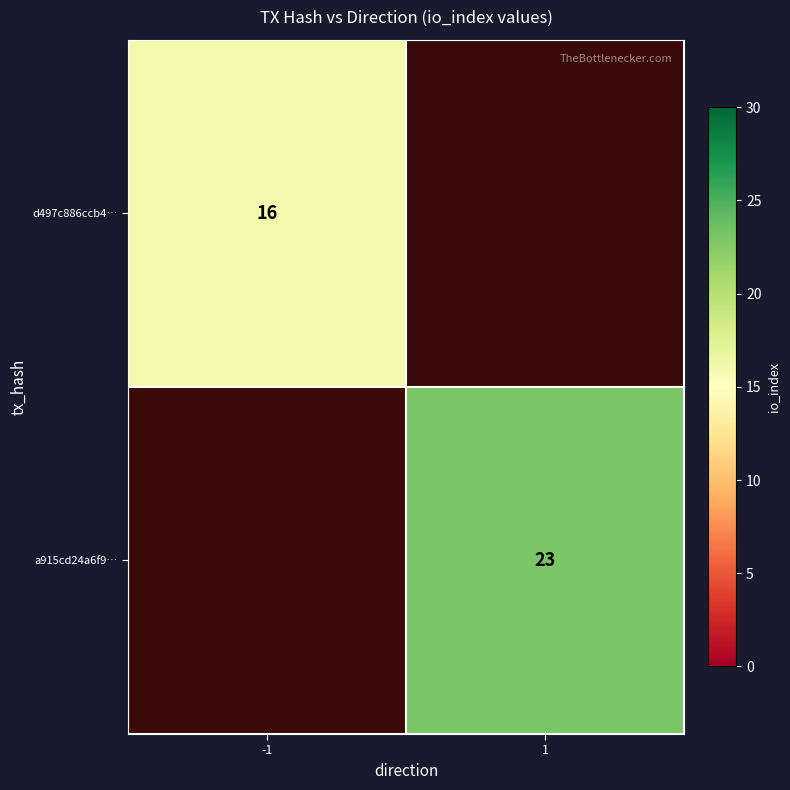

True or false: d497c886ccb4… has a value of 6 at -1.

False